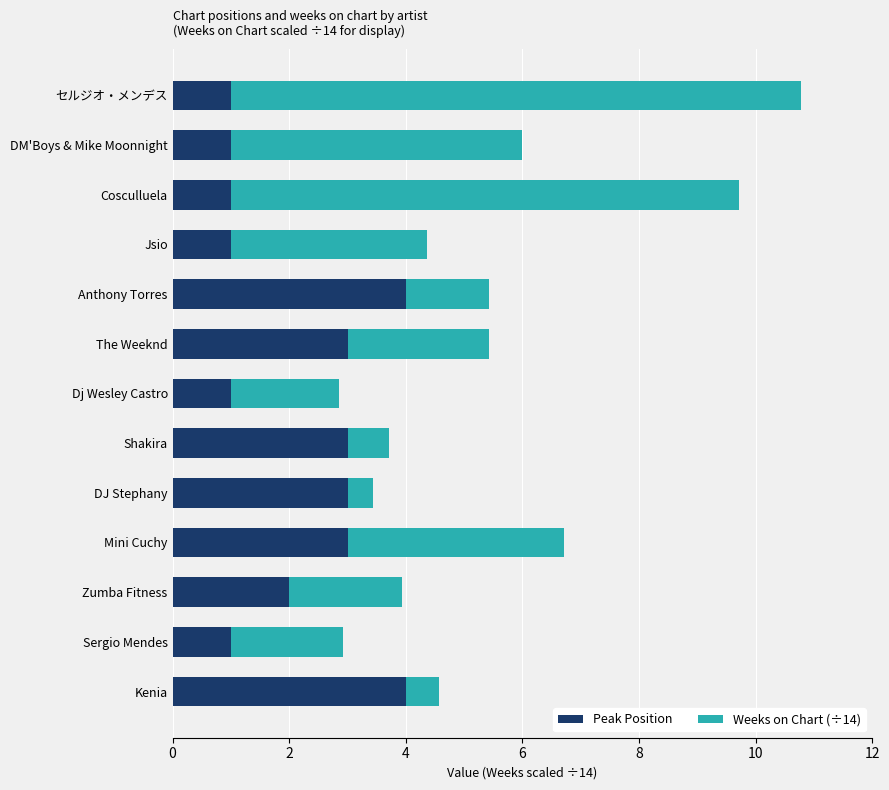

What is the sum of the Peak Position values at Kenia and The Weeknd?

7.0